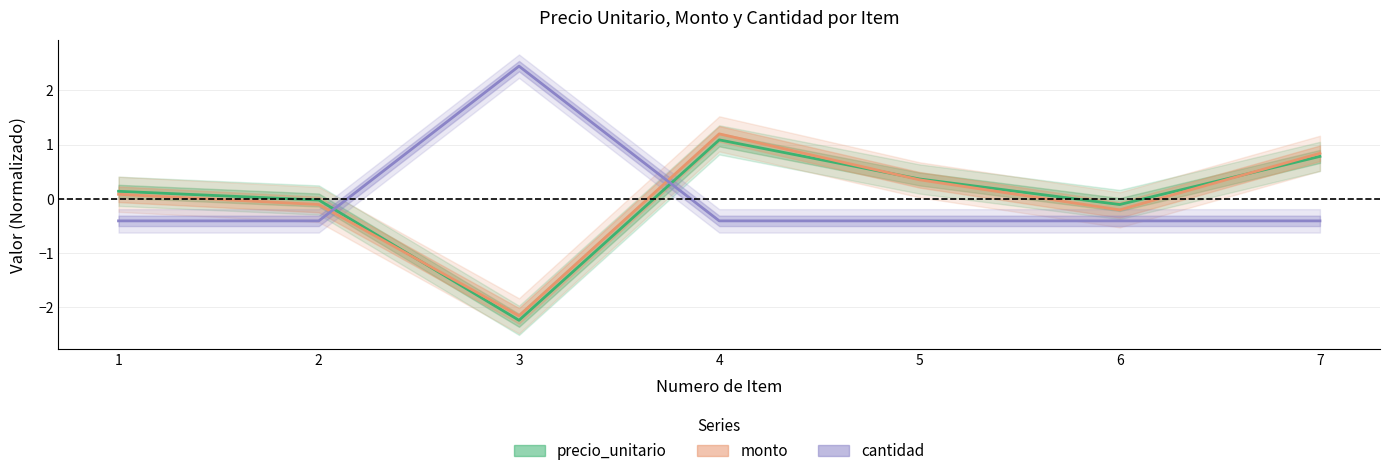

How many values in monto are below zero?

3